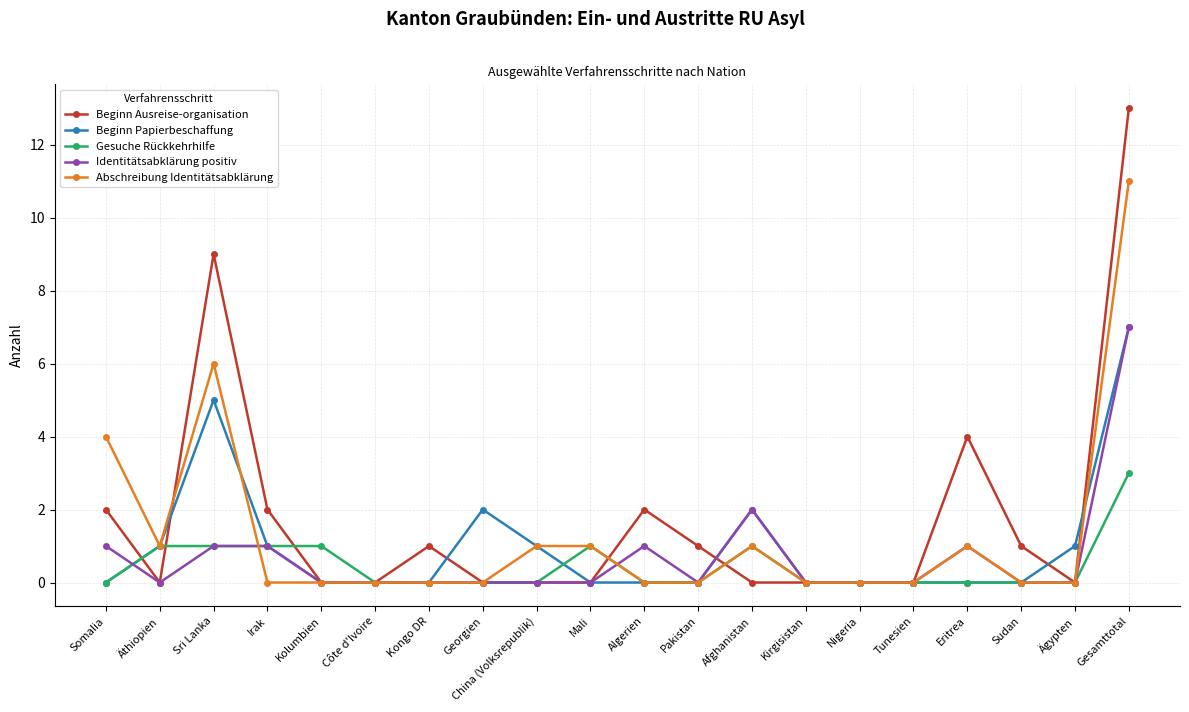

Which series has the largest range (max minus min)?

Beginn Ausreise-organisation